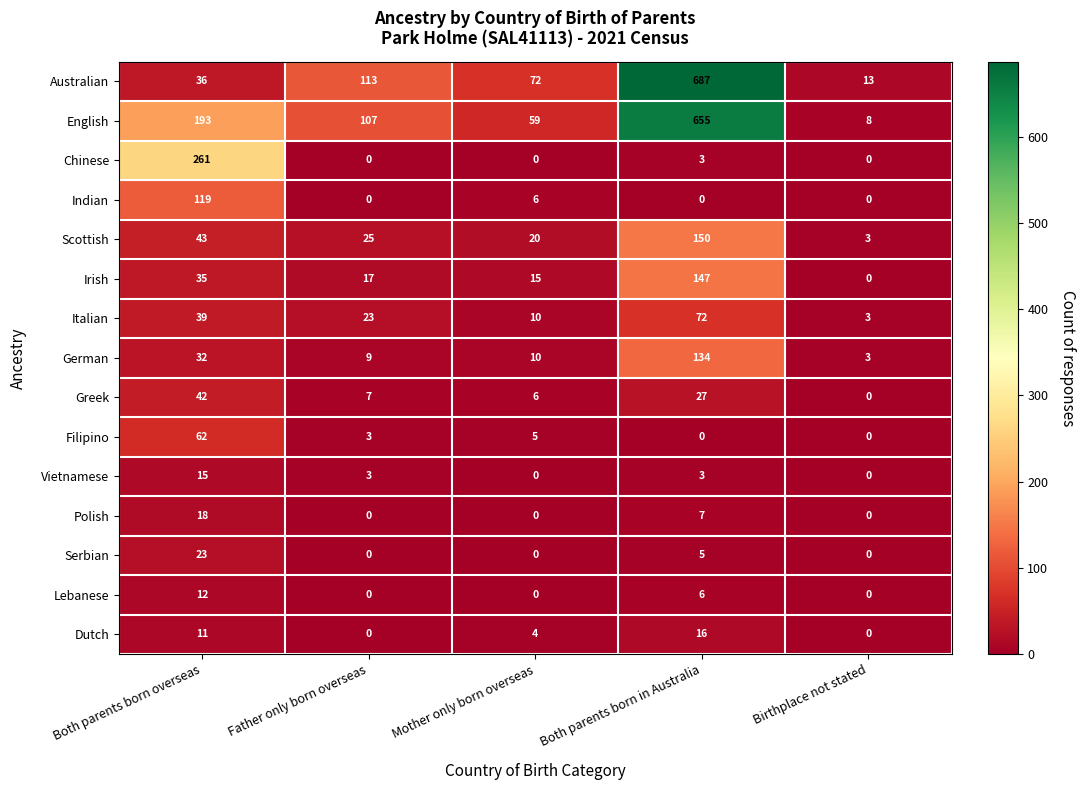

What is the greatest value displayed?

687